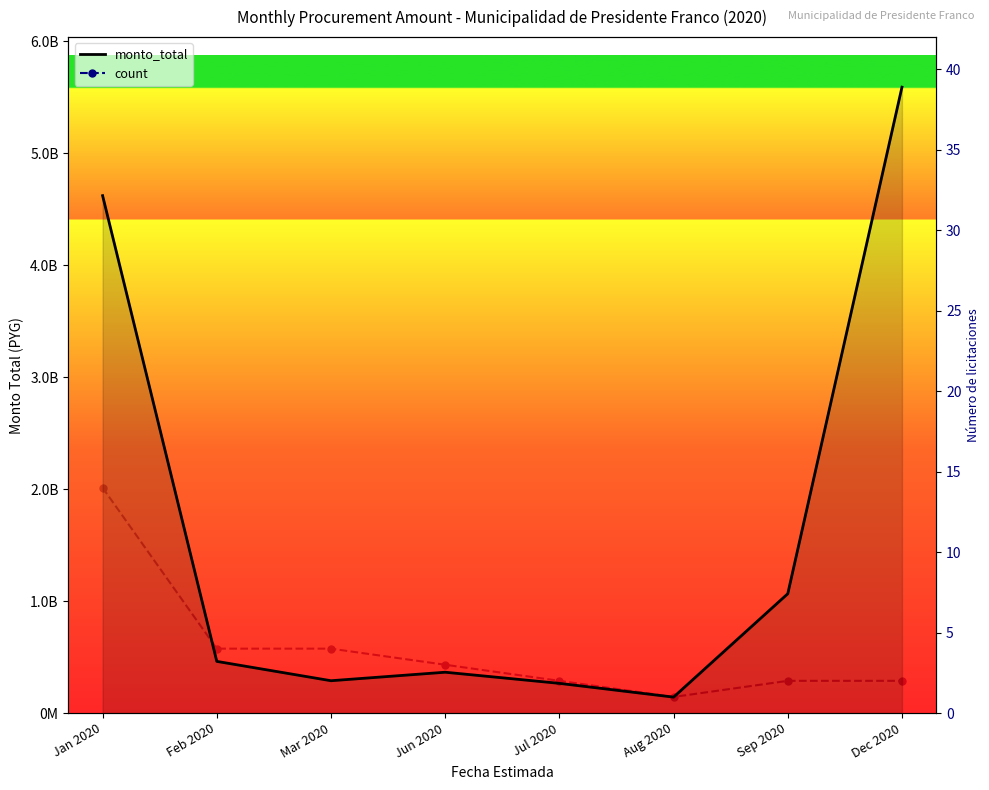

Is it true that count equals 2 at Sep 2020?

True